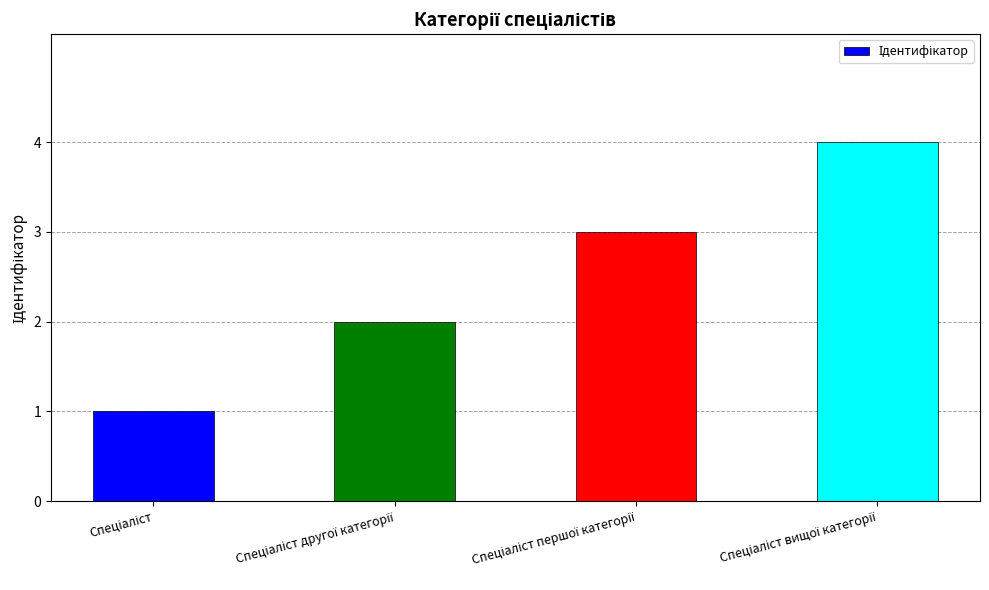

What is the sum of all values?

10